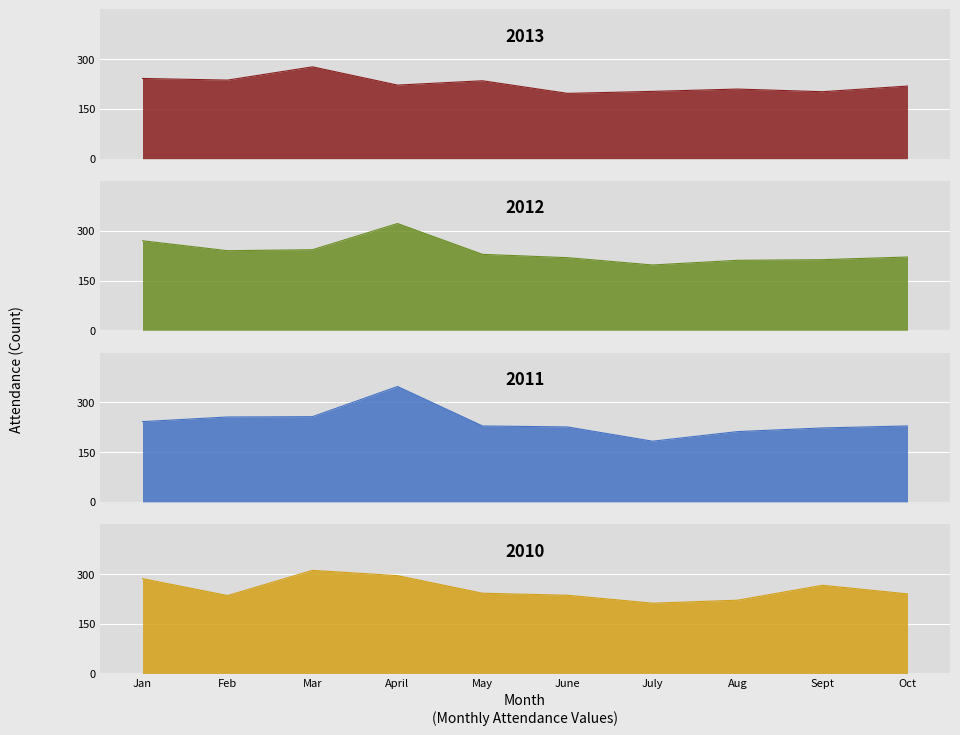

Between June and April, which is larger?

April